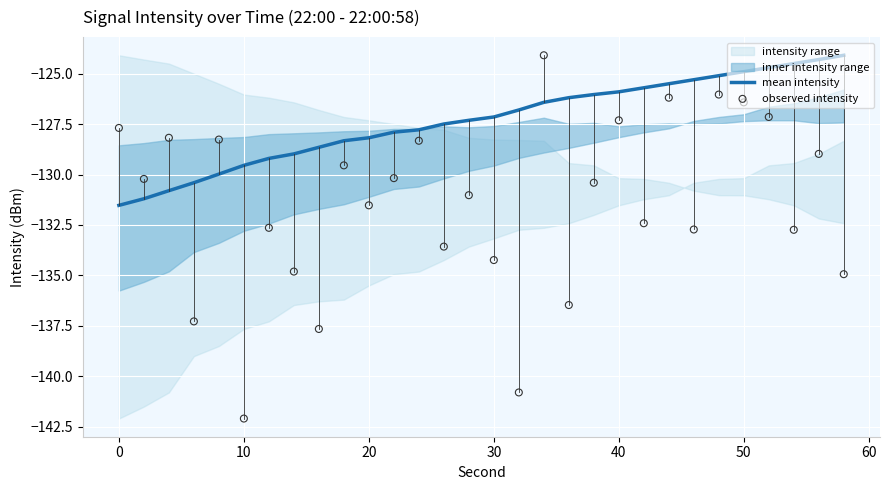

What is the maximum value for mean intensity?

-124.1